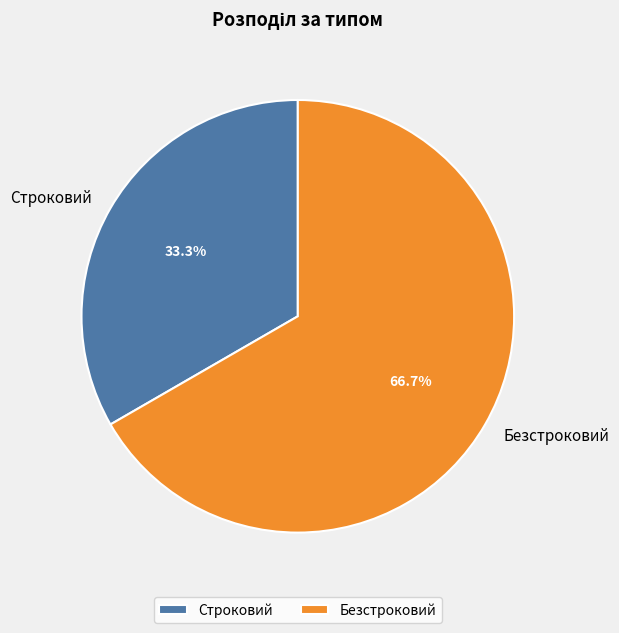

Which slice represents more than half of the pie?

Безстроковий